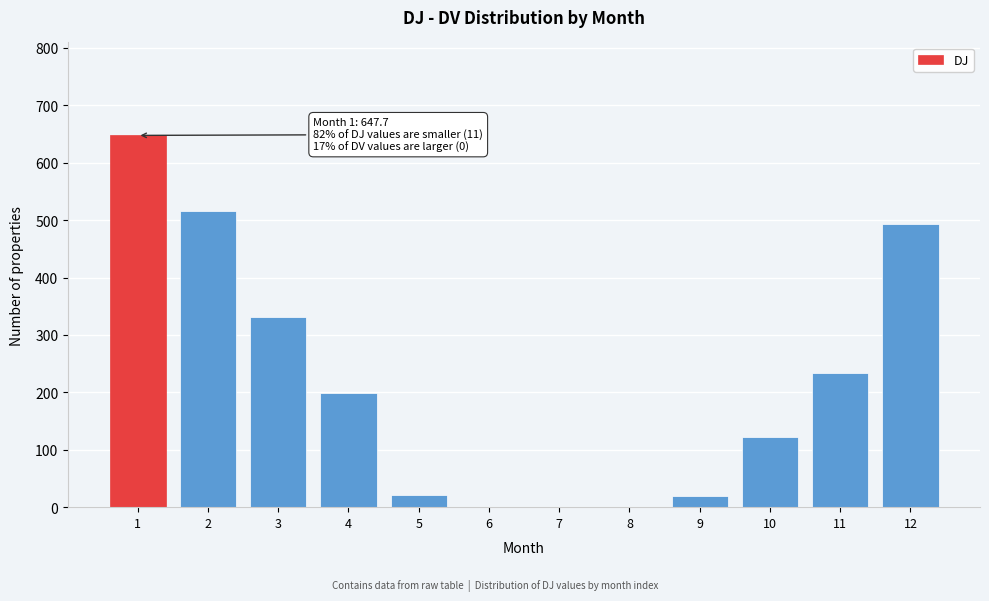

Between 10 and 9, which is larger?

10